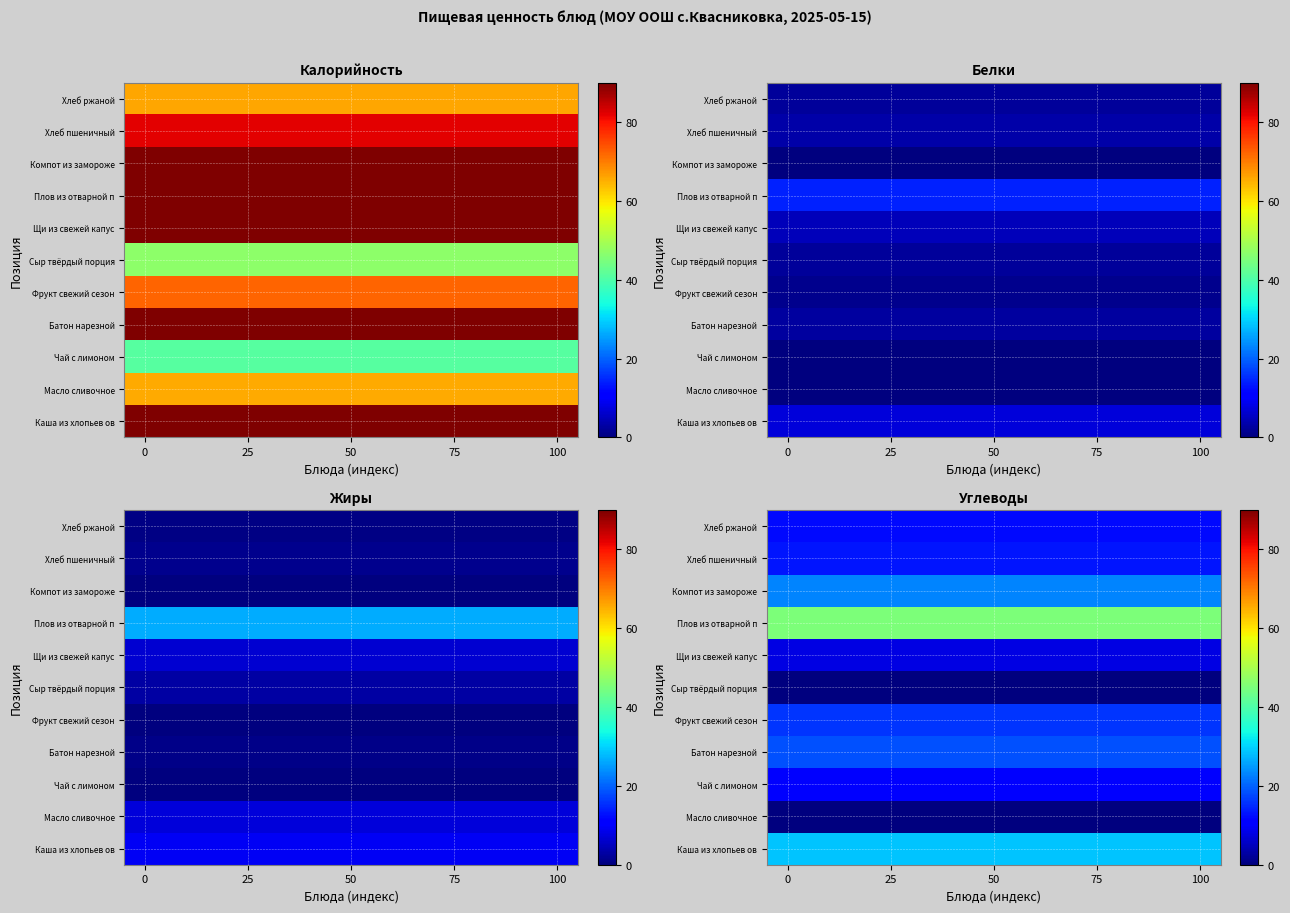

How many categories are shown in the chart?

11